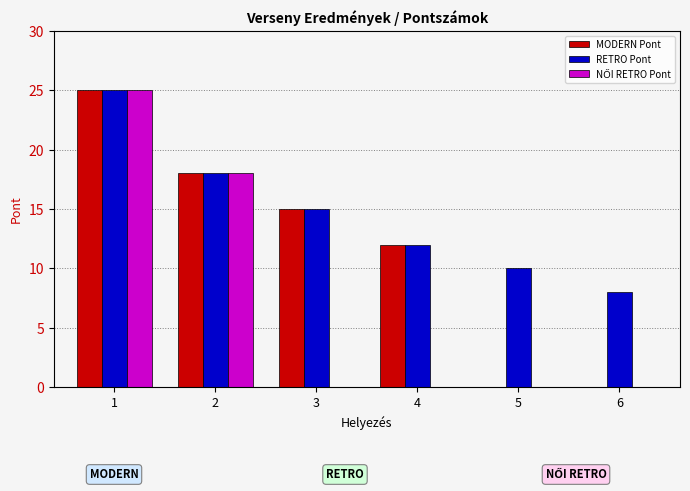

Which series has the largest total across all categories?

RETRO Pont